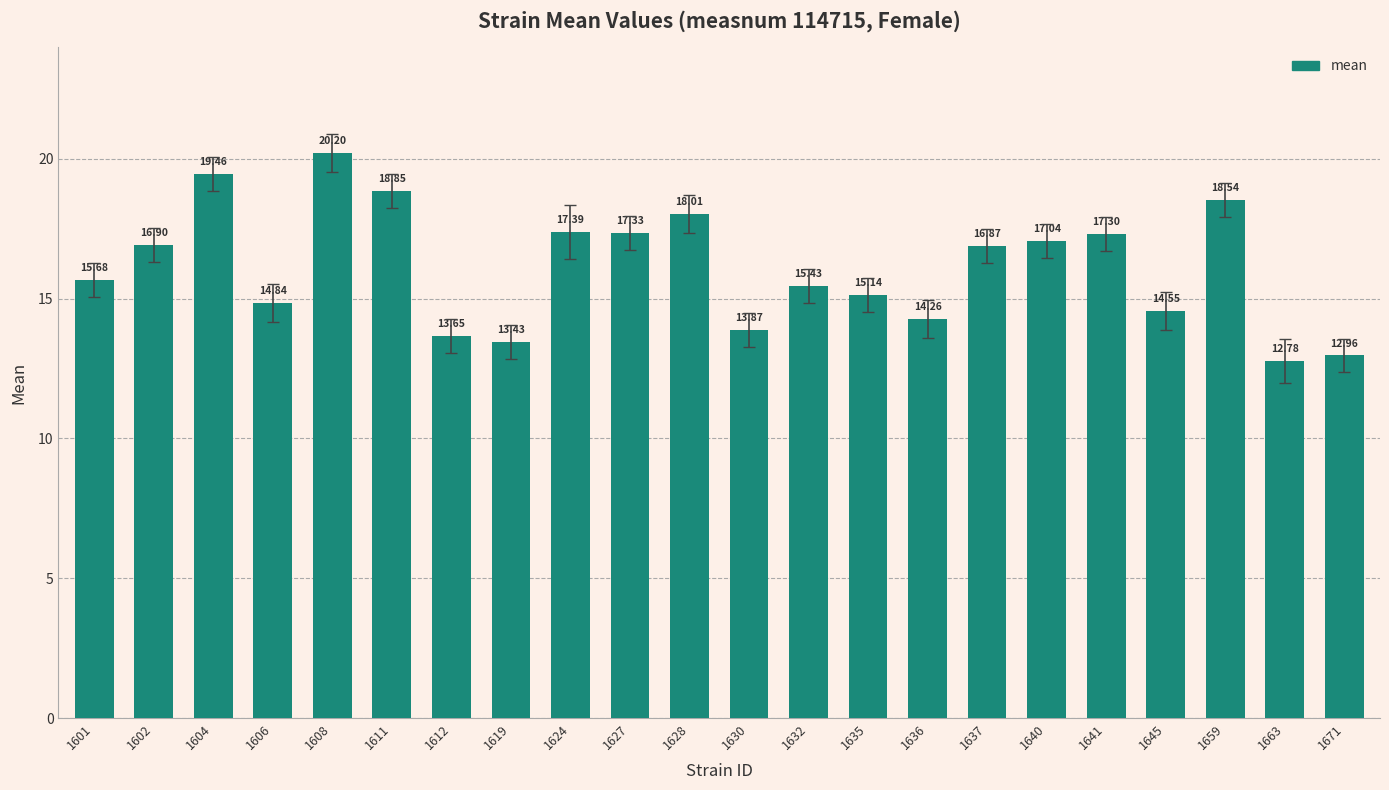

Which label corresponds to the smallest value in the chart?

1663